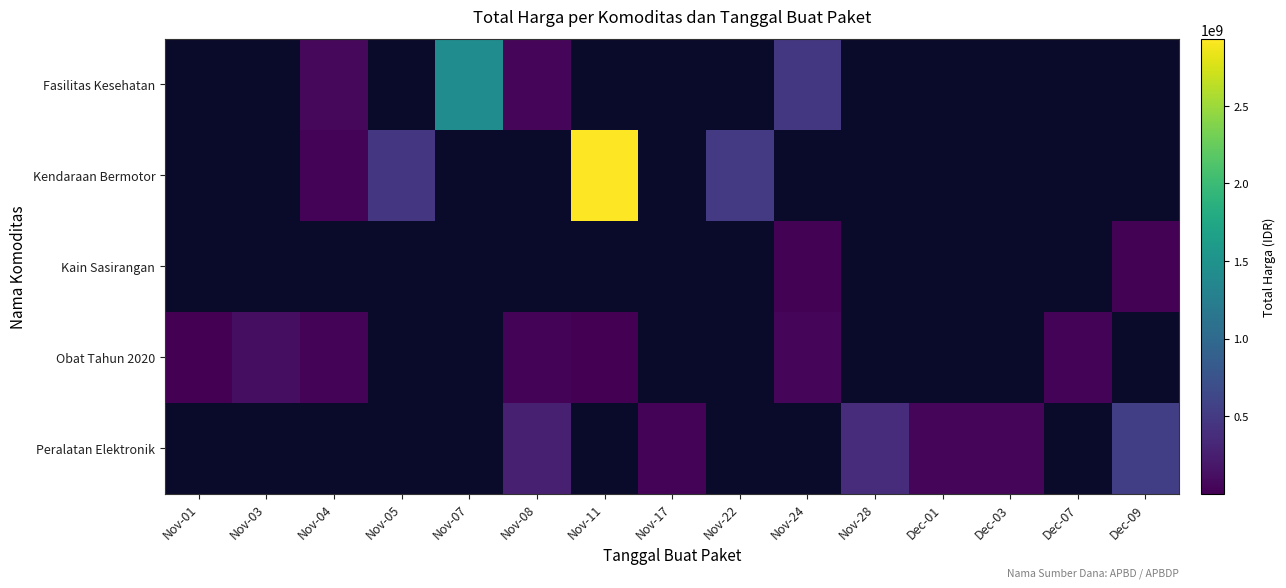

The value of Obat Tahun 2020 at Nov-11 is 7401240.0. True or false?

True